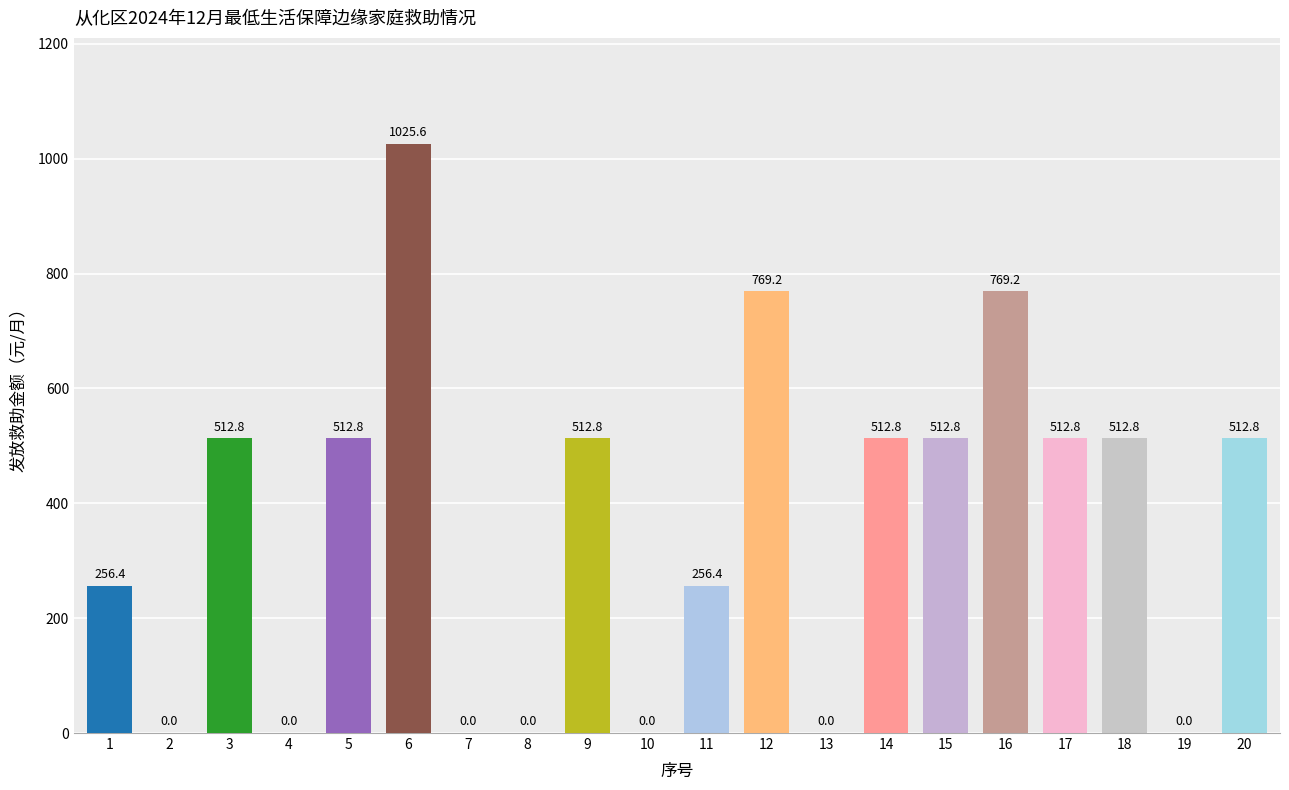

At which category does the chart reach its peak across all series?

6